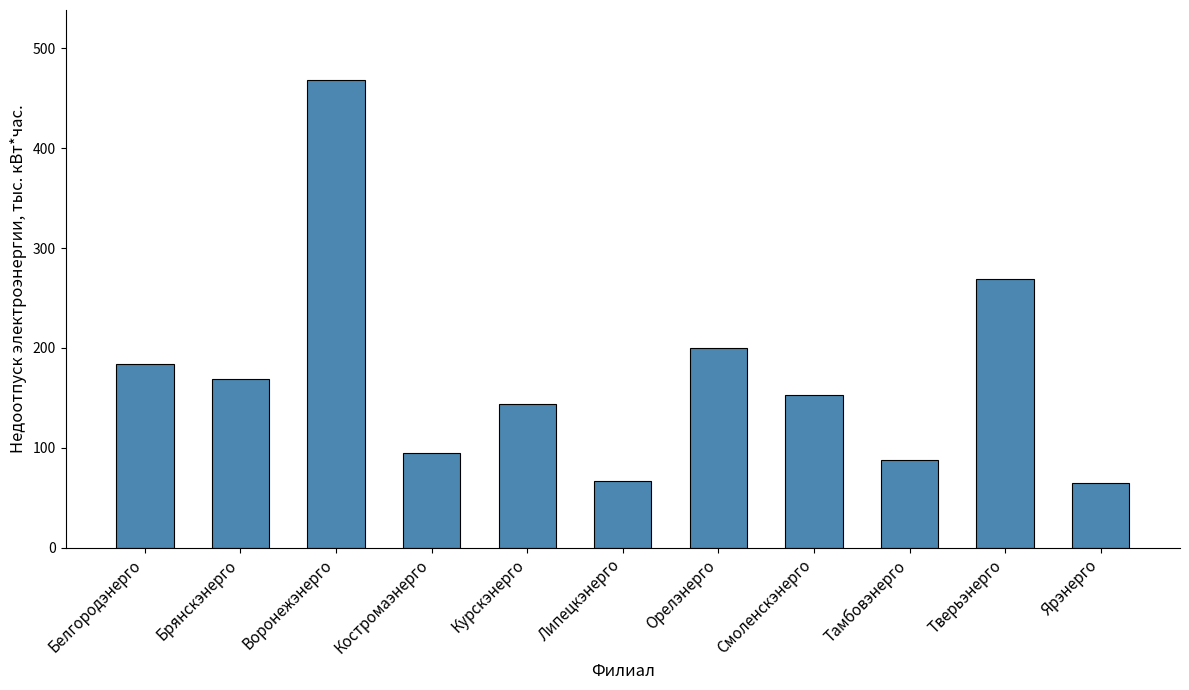

What is the difference between the second highest and minimum values?

204.1